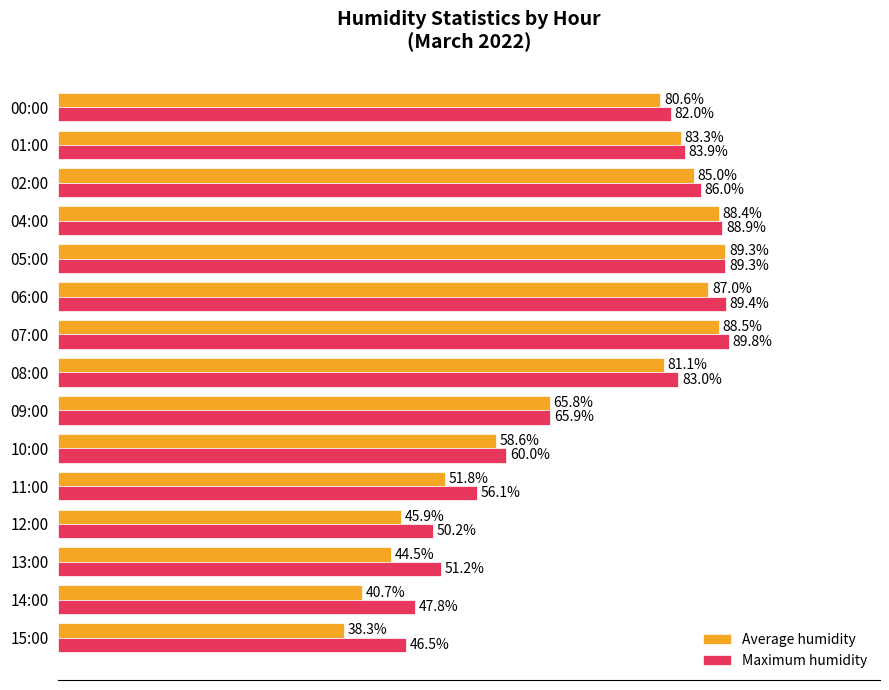

Rank the series by their maximum value, from highest to lowest.

Maximum humidity, Average humidity